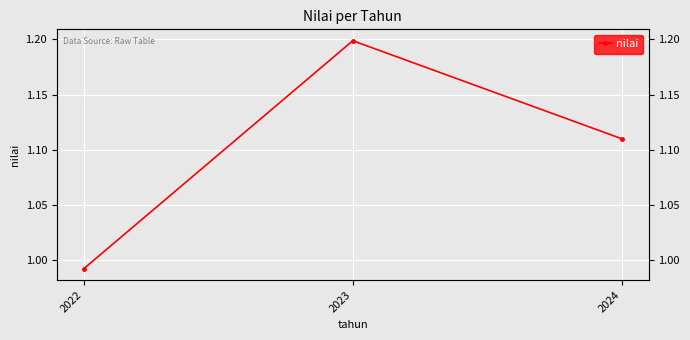

The value at 2024 is 1.8. True or false?

False